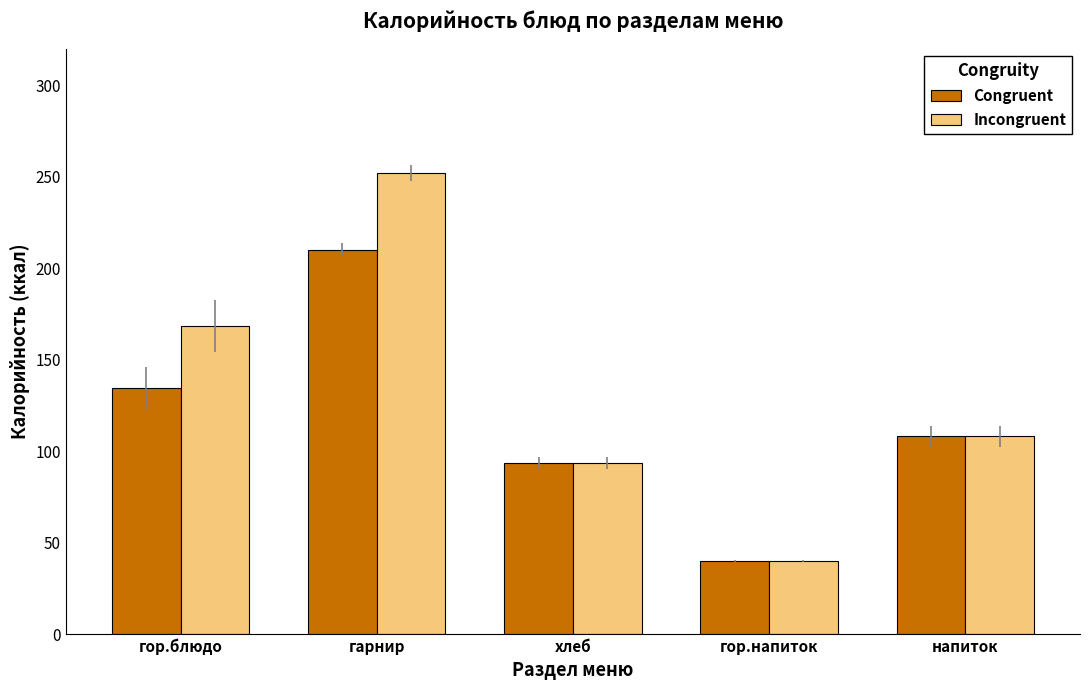

What is the total value across all series at гор.напиток?

80.0